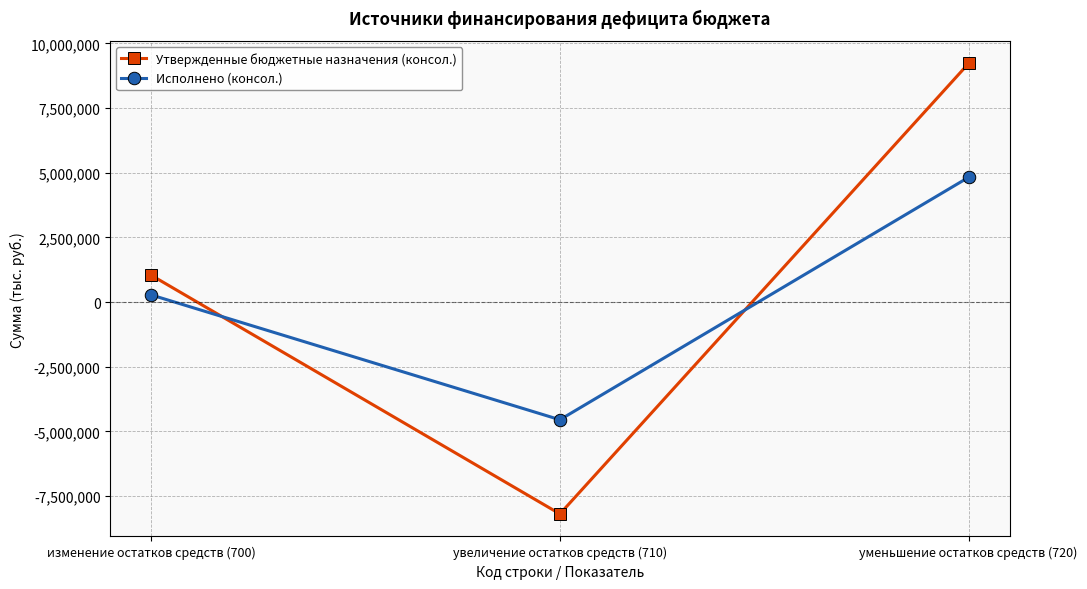

Which series has the largest total across all categories?

Утвержденные бюджетные назначения (консол.)